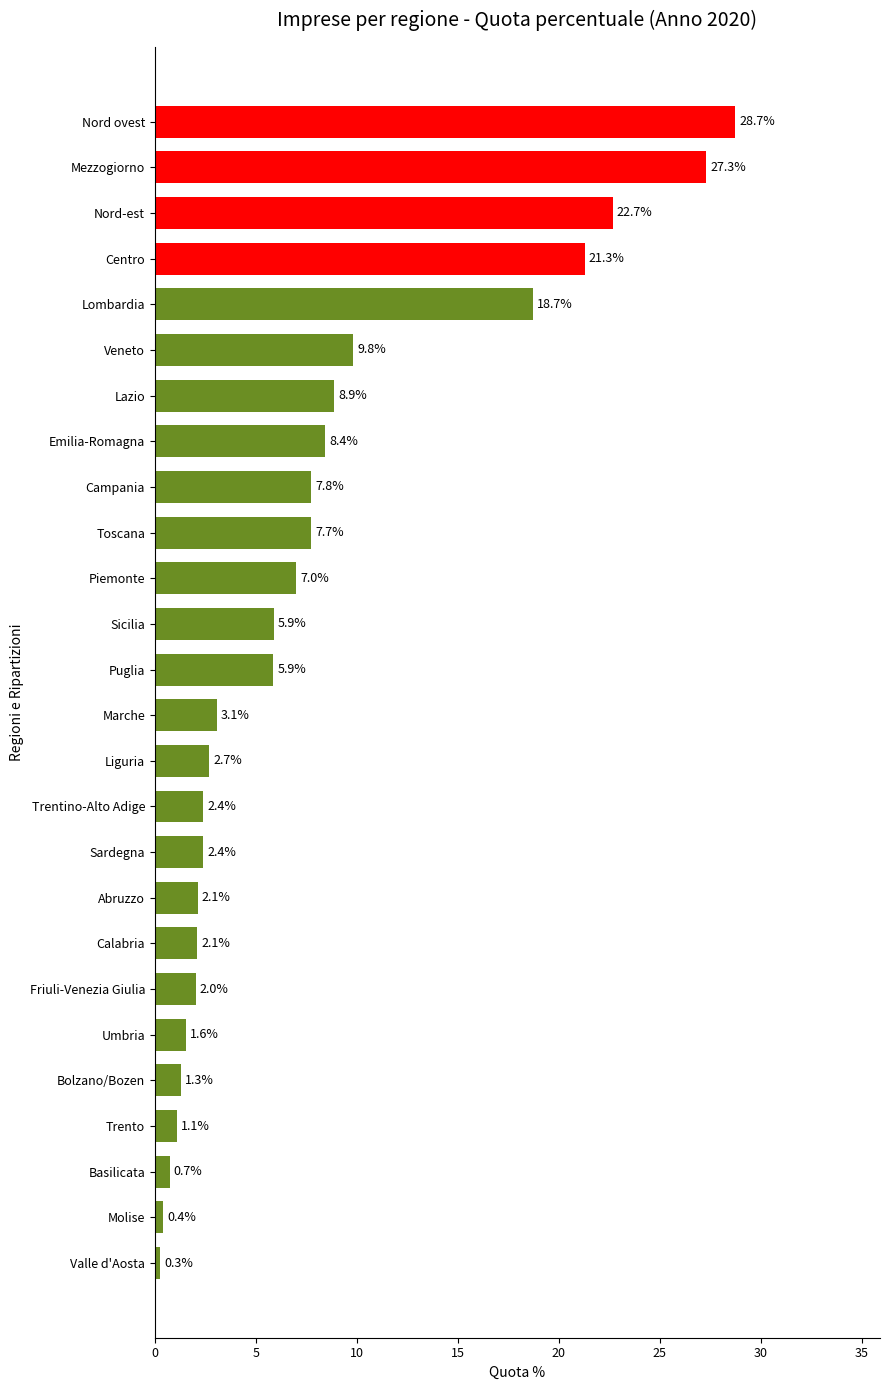

What is the change in value from Centro to Lazio?

-12.4